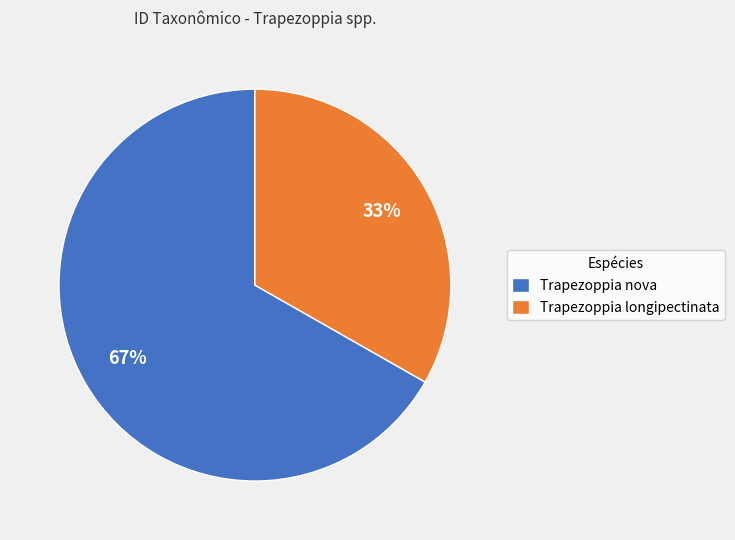

Does Trapezoppia nova represent more than half of the total?

Yes